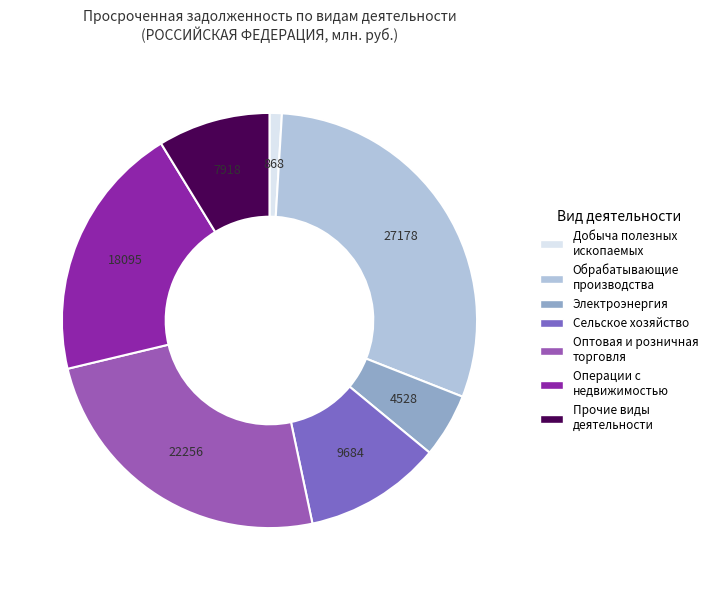

What is the smallest slice in the pie chart?

добыча полезных ископаемых